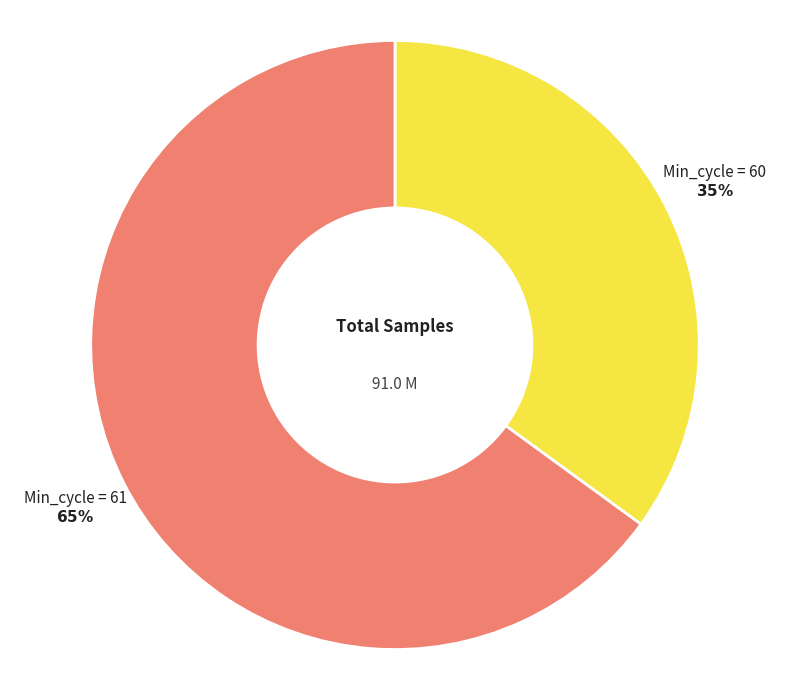

Is there any slice that represents more than half of the pie?

Yes